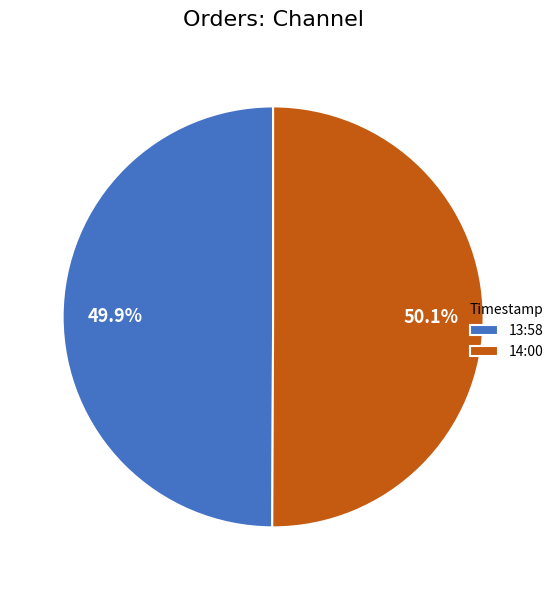

What is the ratio of the value at 13:58 to the value at 14:00?

1.0